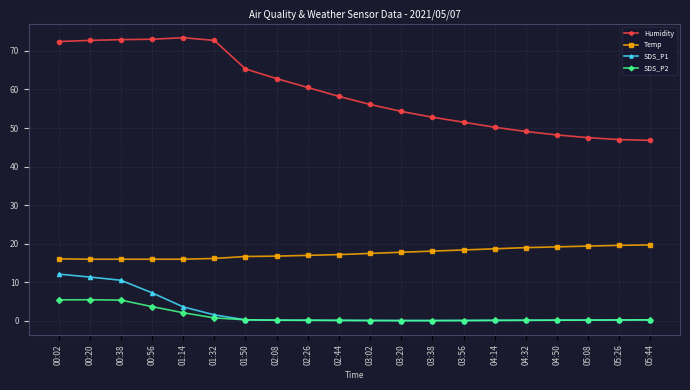

What is the label of the 12th point from the left?

03:20